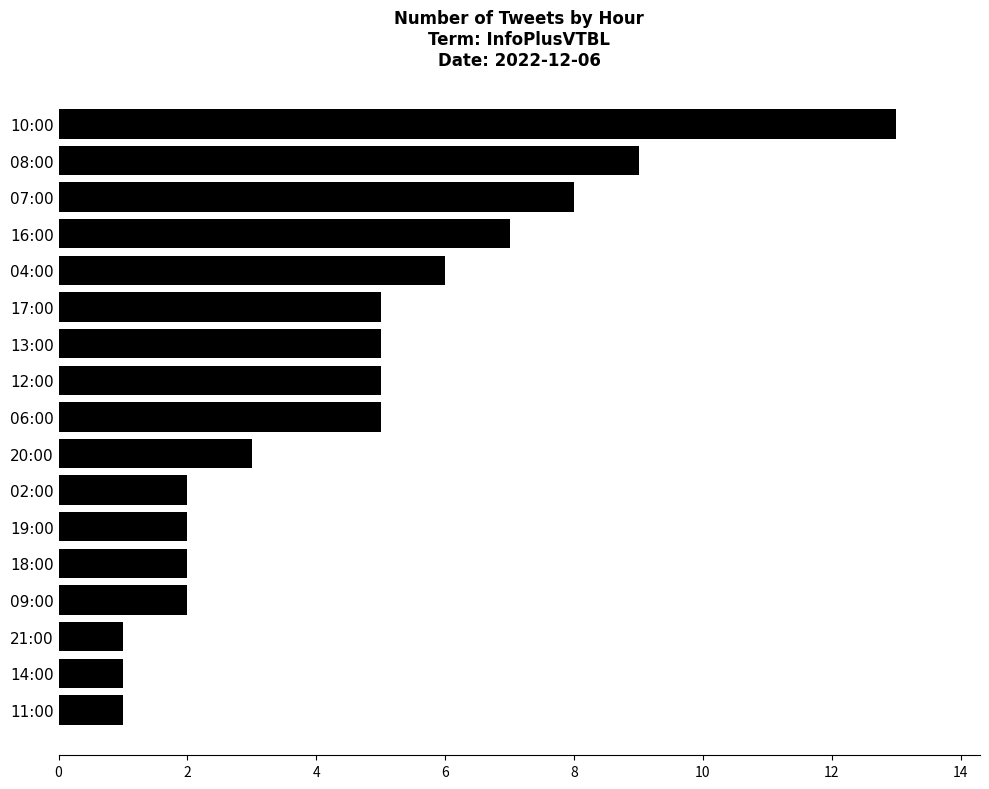

Reading top to bottom, transcribe all the data shown in this chart.

13	9	8	7	6	5	5	5	5	3	2	2	2	2	1	1	1